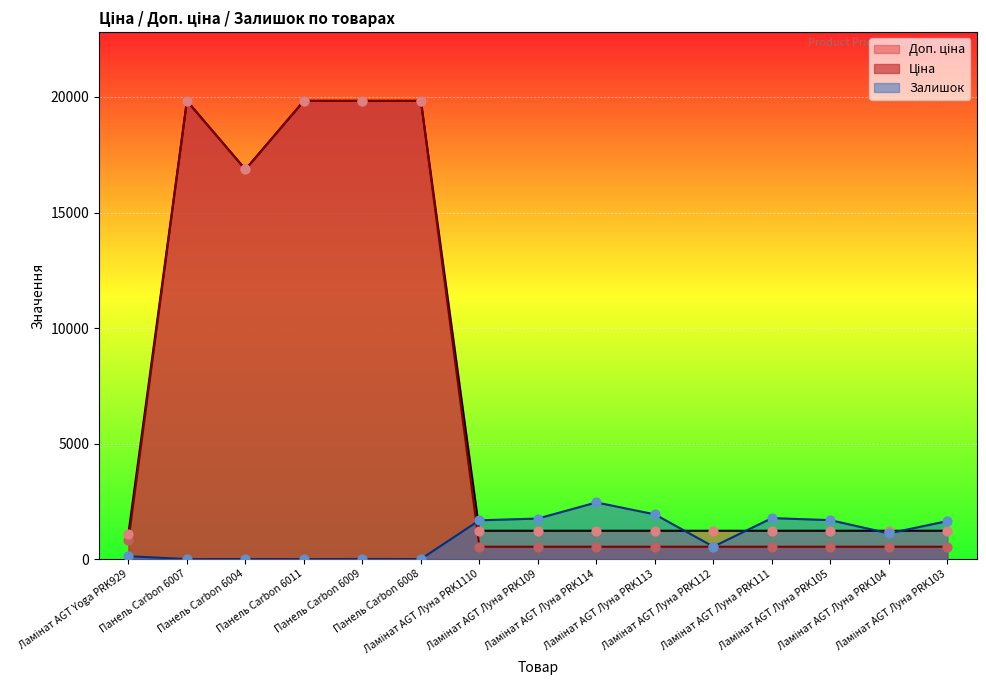

At how many categories does at least one series exceed 7956?

5